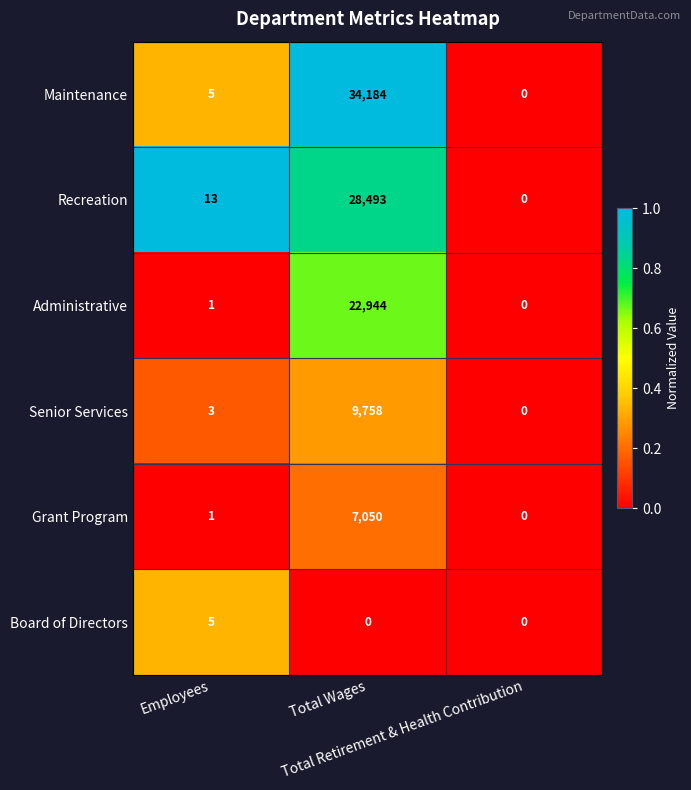

How many categories are shown in the chart?

3